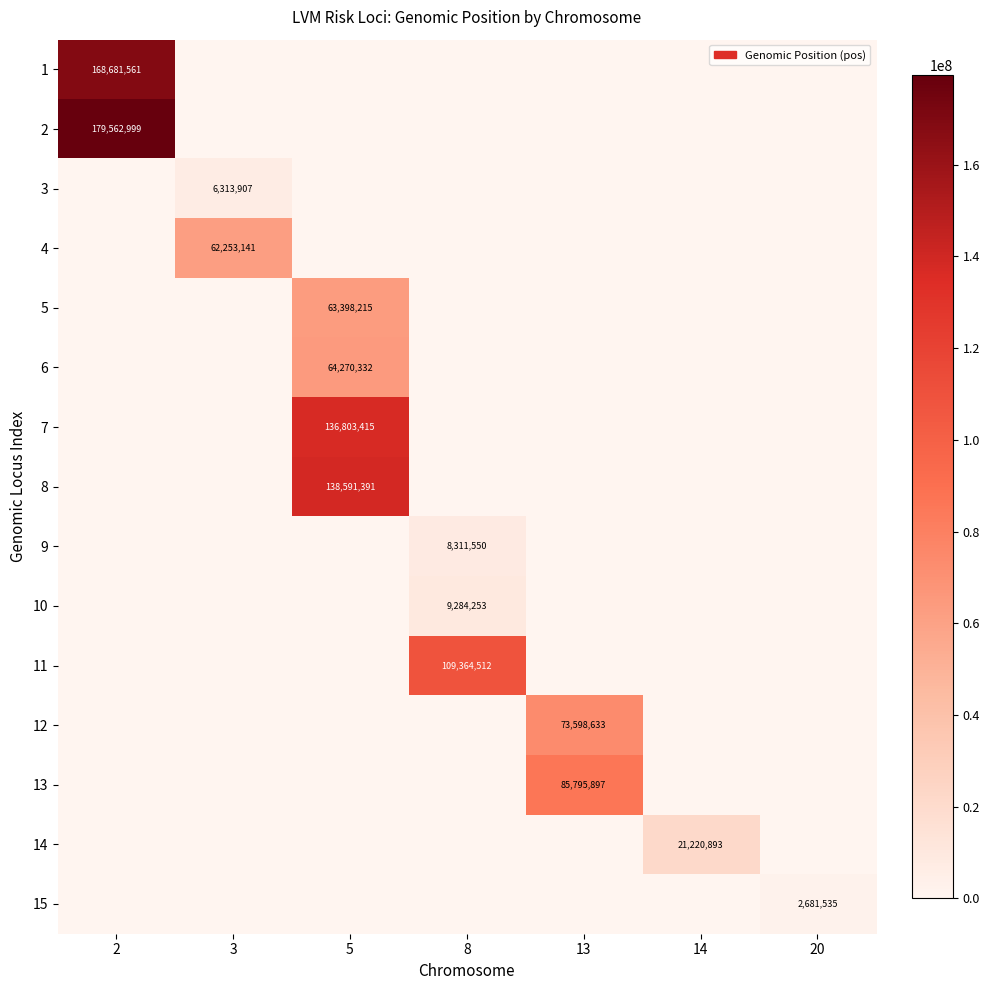

The 6 series shows 89601659 at 5. True or false?

False